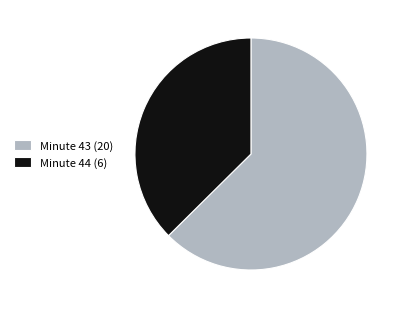

Does any single category account for the majority?

Yes